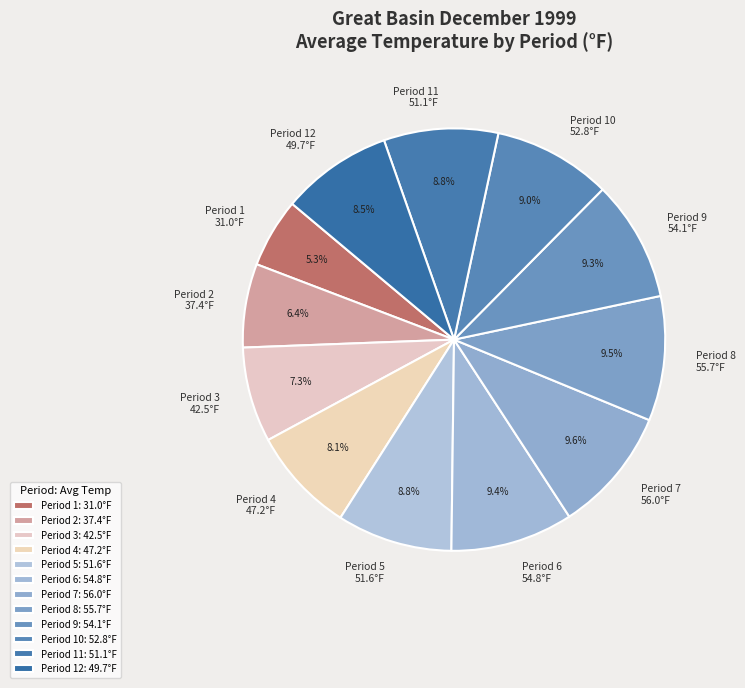

To the nearest percent, what is the combined percentage of Period 6 and Period 11?

18%